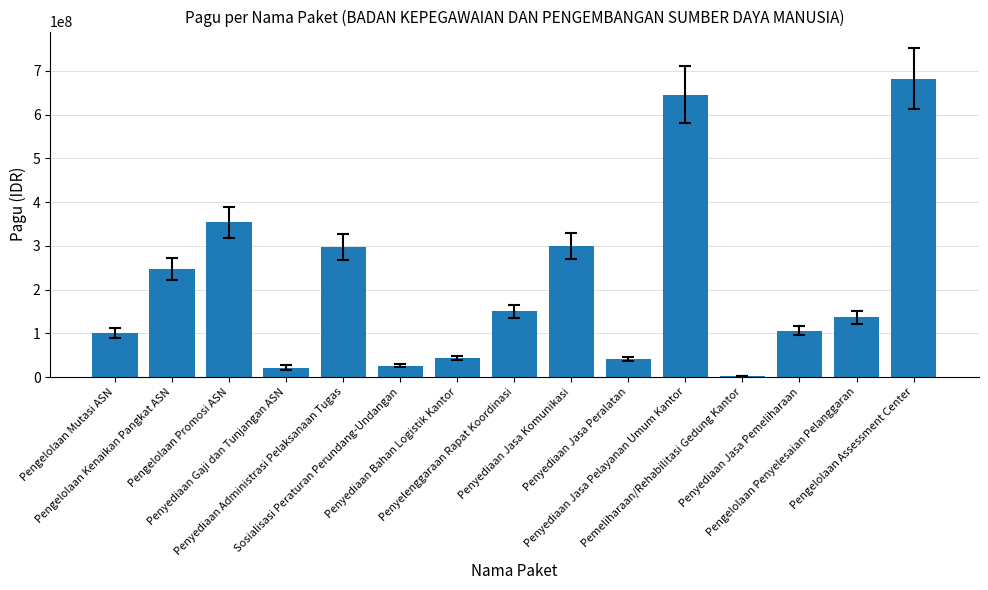

What is the label of the 2nd bar from the right?

Pengelolaan Penyelesaian Pelanggaran